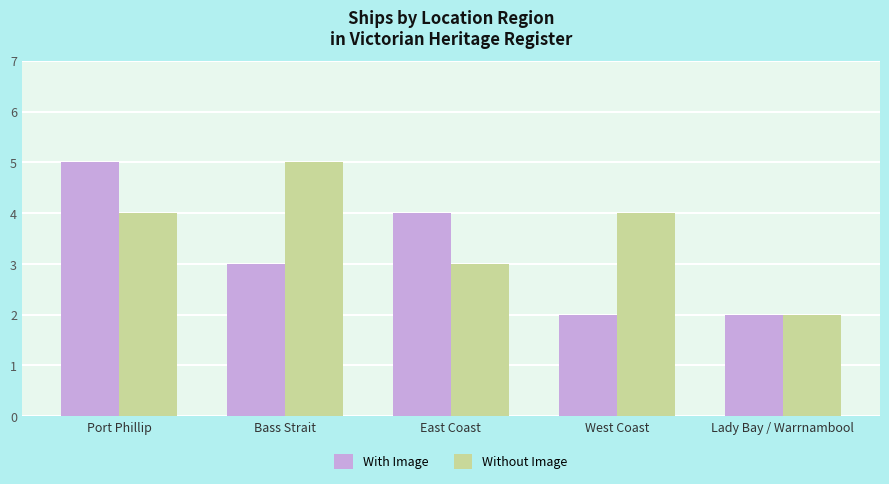

What is the difference between the maximum and minimum values in the Without Image series?

3